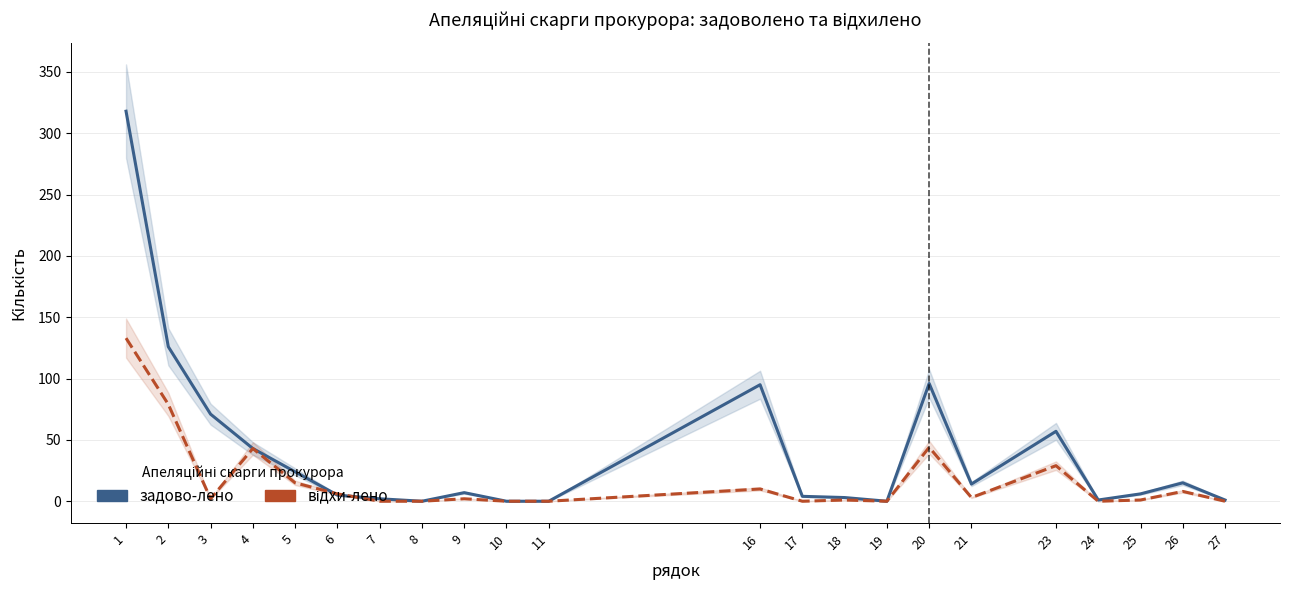

Where is задово-лено nearest to the value 159?

2